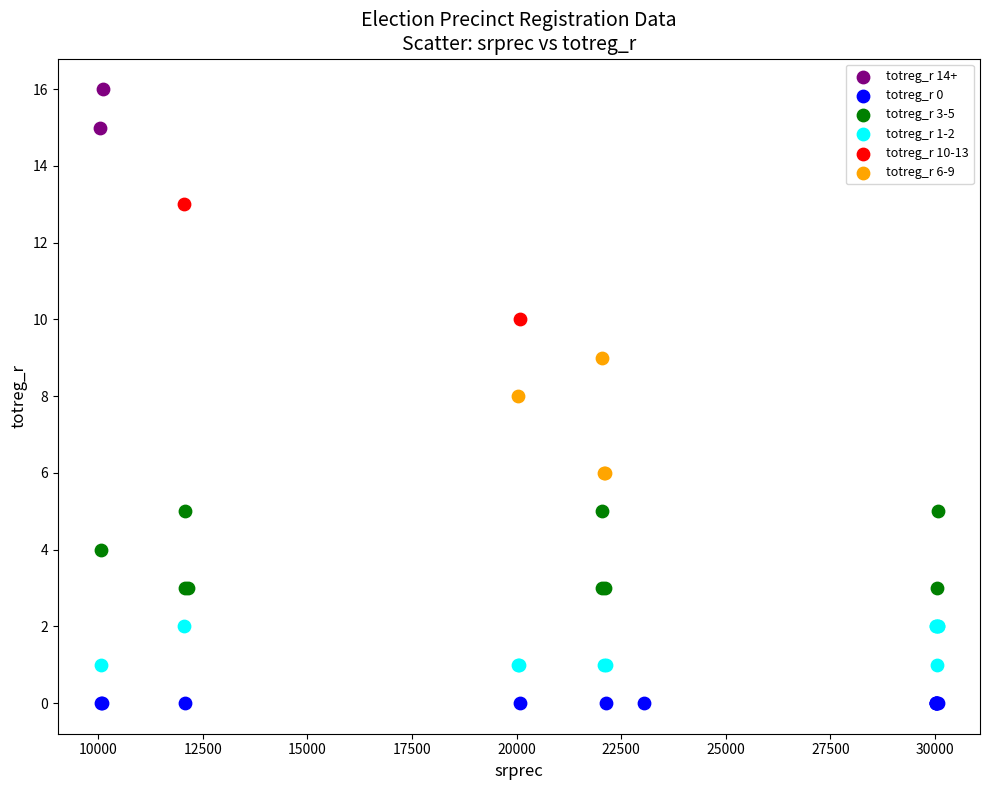

What are all the series names shown in the legend?

totreg_r 14+, totreg_r 0, totreg_r 3-5, totreg_r 1-2, totreg_r 10-13, totreg_r 6-9